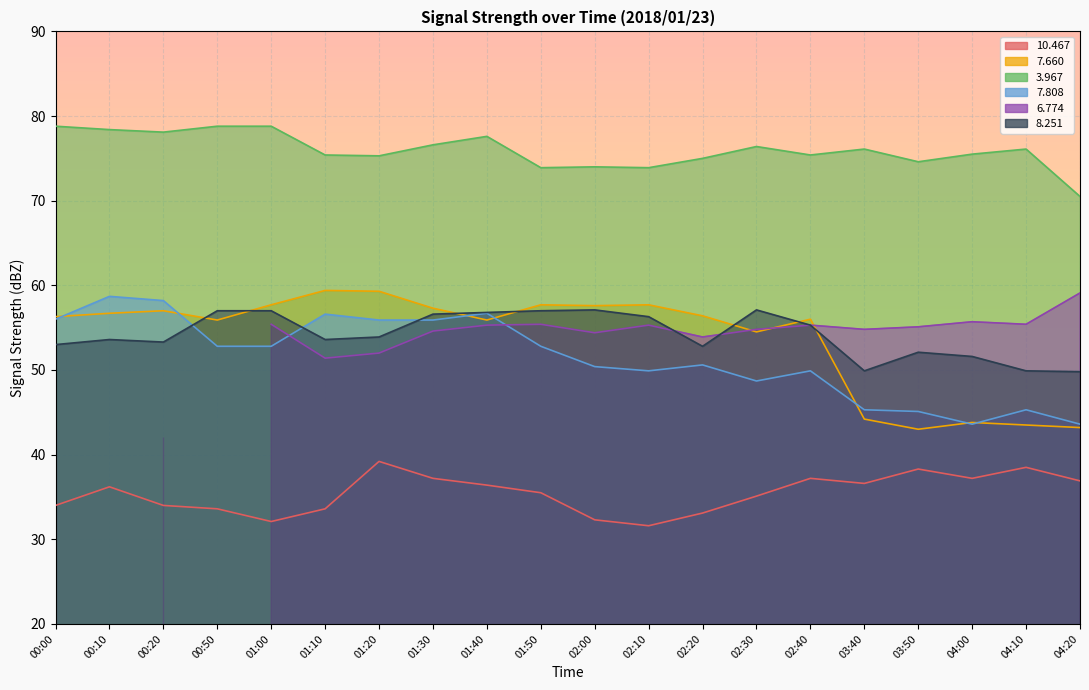

At which label does  10.467 first exceed 36?

00:10